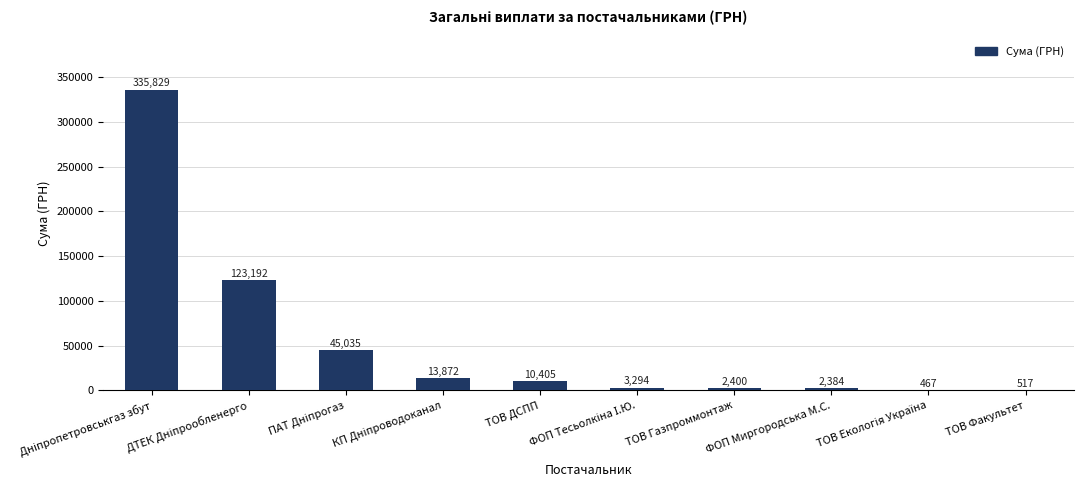

What value does the data have at ТОВ Газпроммонтаж?

2400.0